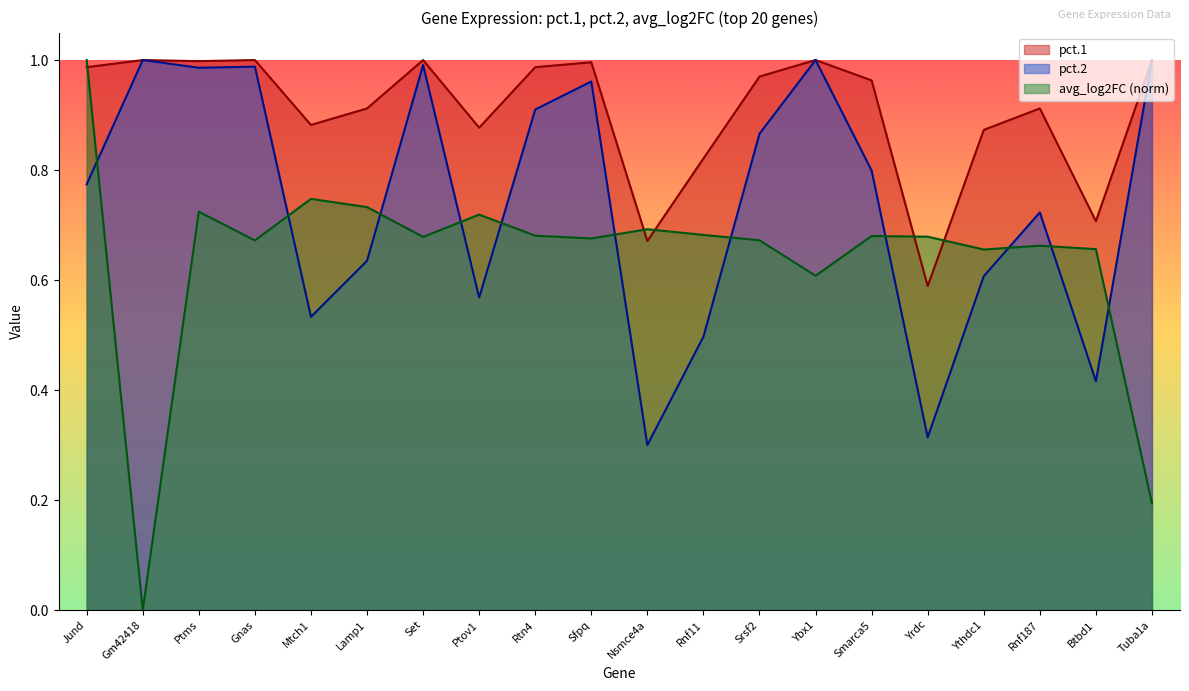

What is the sum of the pct.1 values at Sfpq and Ptms?

2.0